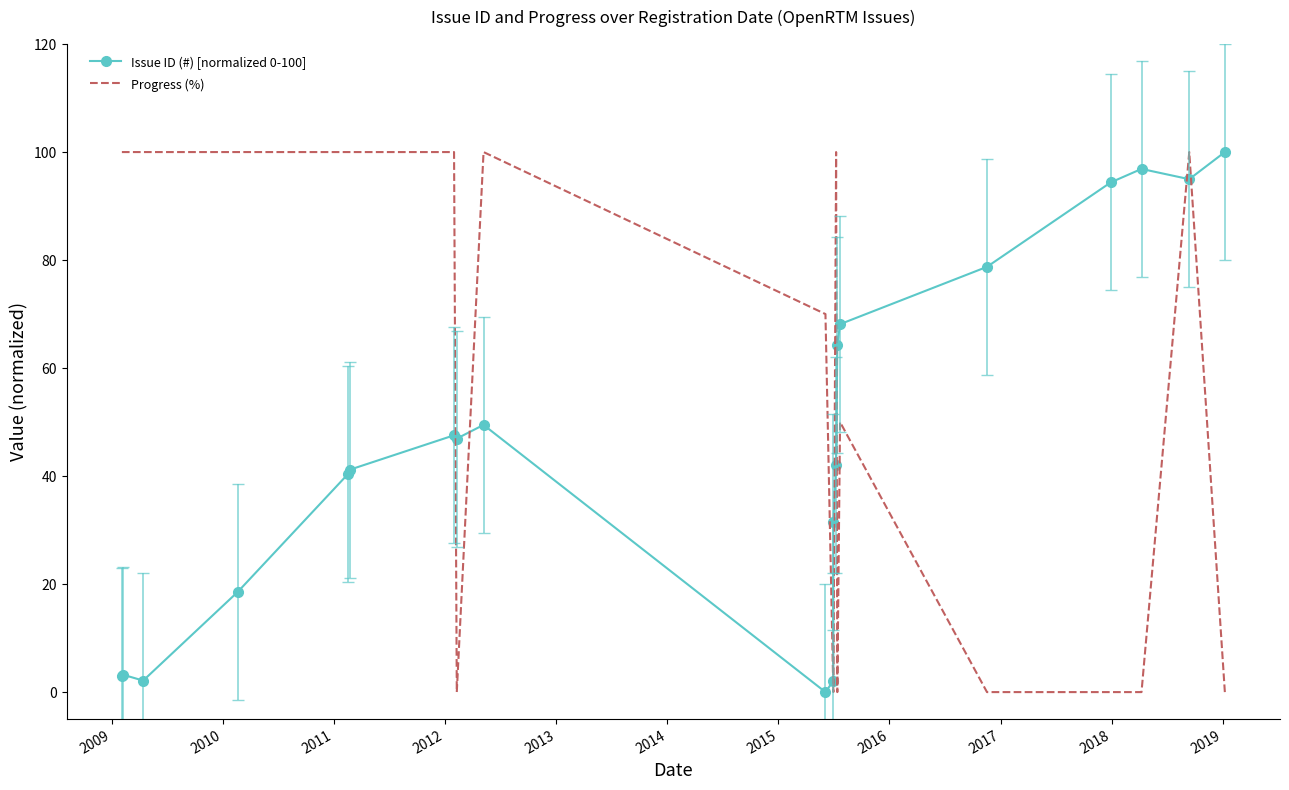

How many interior local valleys does the Progress (%) series have?

2